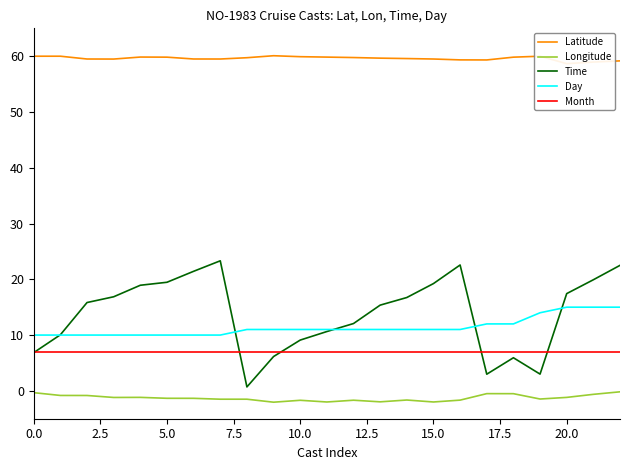

Is it true that Month equals 11.0 at 15.0?

False